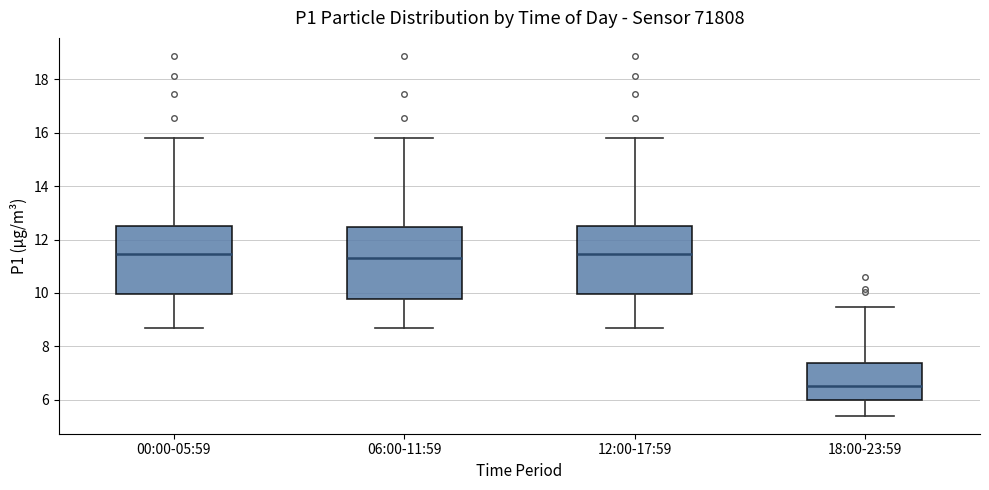

Reading left to right, read every box against the y-axis: the position of its median line, the range the box covers, and the ends of its whiskers. The values are not printed on the chart, so give them approximately, as read against the axis.

00:00-05:59: median 11.4, box 10.0 to 12.6, whiskers 8.8 to 15.8
06:00-11:59: median 11.2, box 9.8 to 12.4, whiskers 8.8 to 15.8
12:00-17:59: median 11.4, box 10.0 to 12.6, whiskers 8.8 to 15.8
18:00-23:59: median 6.6, box 6.0 to 7.4, whiskers 5.4 to 9.4